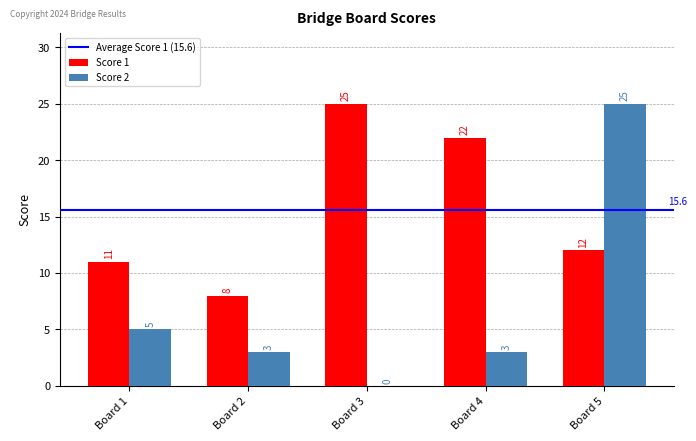

At which label does Score 1 reach its peak?

Board 3